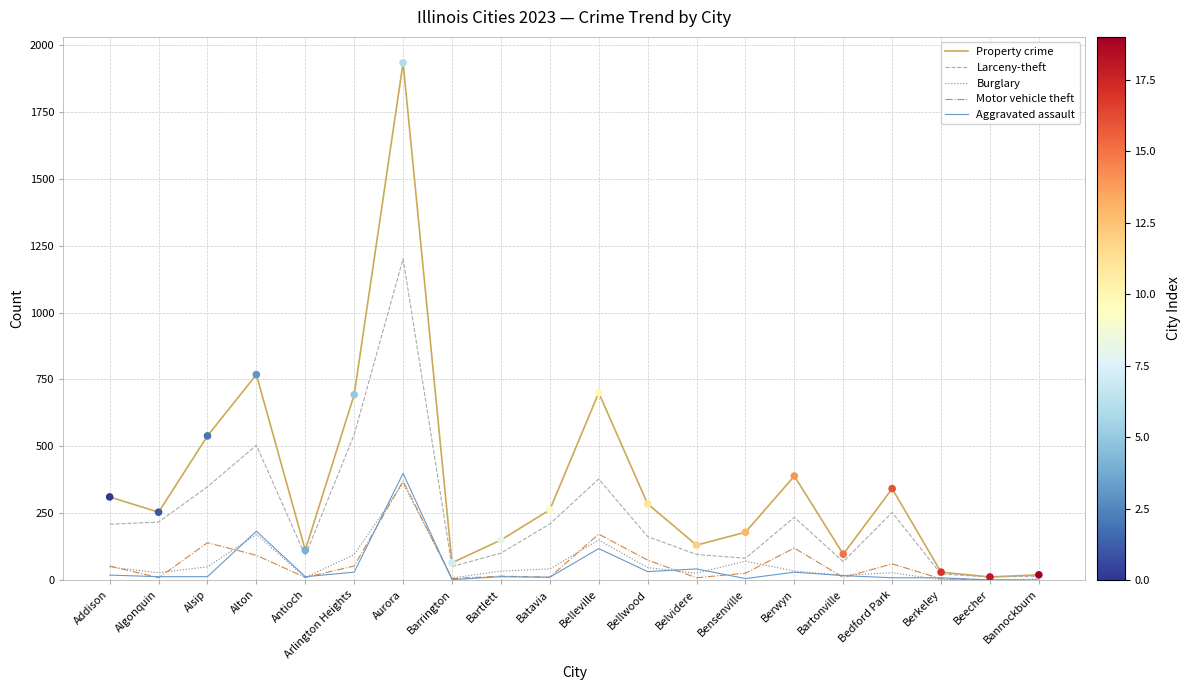

Which series has the widest spread of values?

Property crime